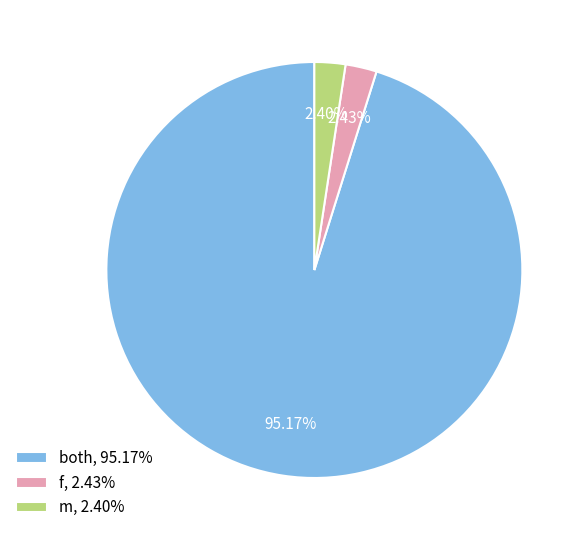

What percentage is the f slice, to the nearest percent?

2%